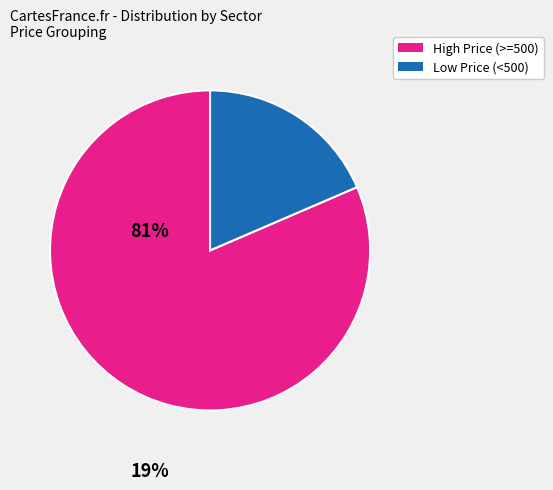

Count the number of slices in the pie.

2